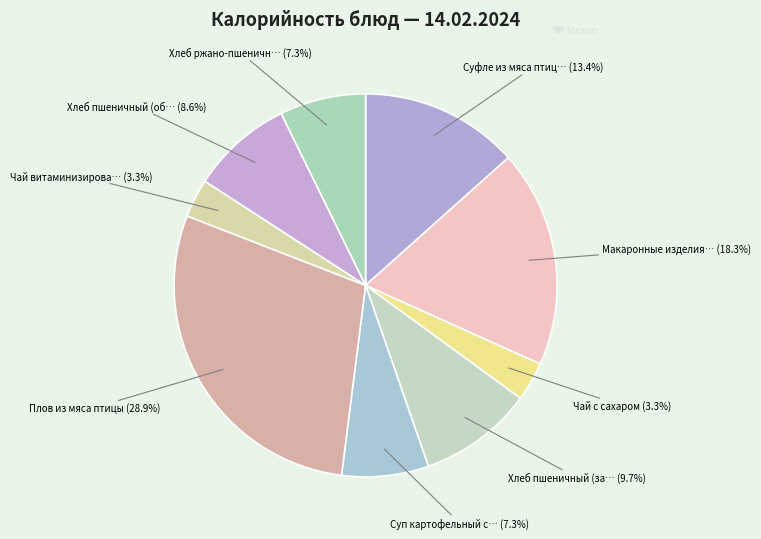

To the nearest percent, what is the average slice percentage?

11%